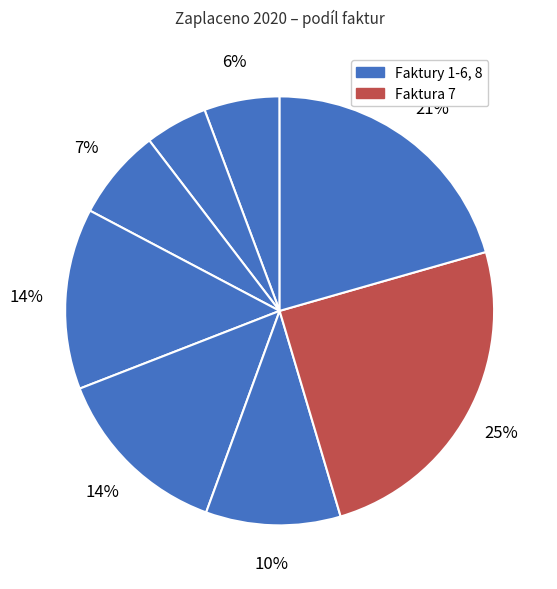

How many slices are in this pie chart?

8